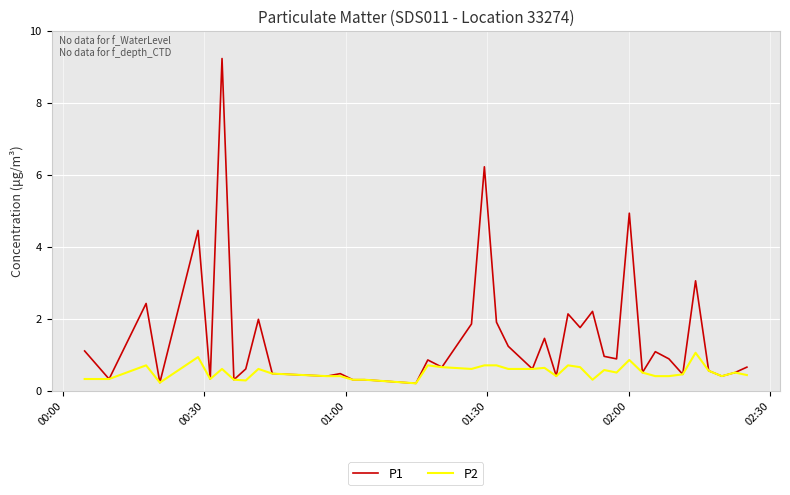

List the series in order of their overall mean, lowest first.

P2, P1